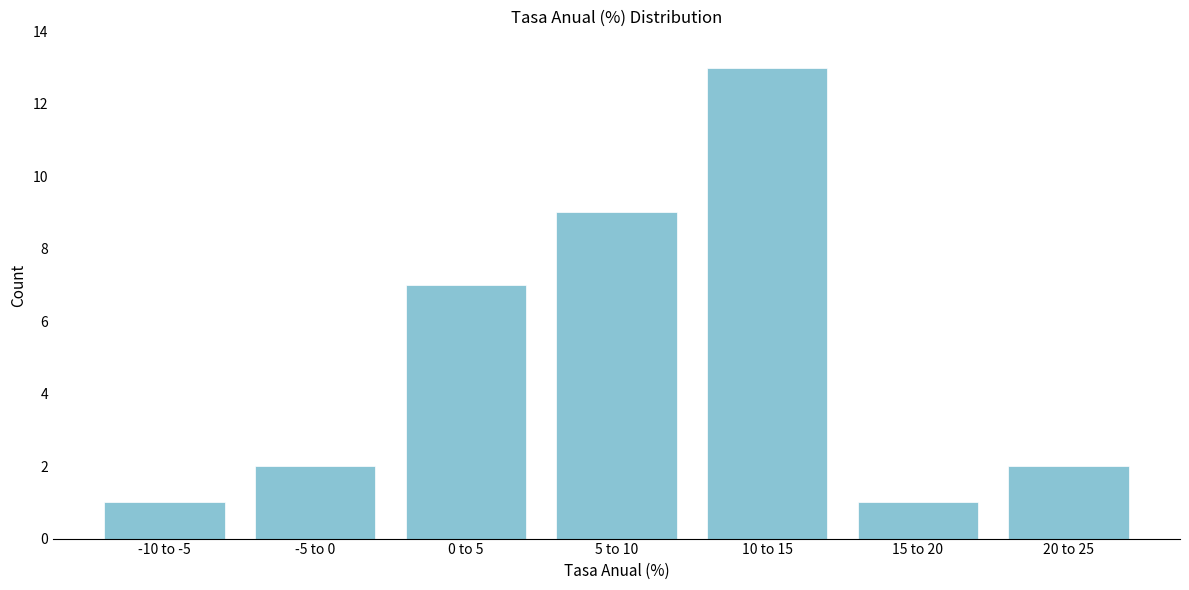

Reading left to right, what are all the values shown in this chart?

-10 to -5=1	-5 to 0=2	0 to 5=7	5 to 10=9	10 to 15=13	15 to 20=1	20 to 25=2